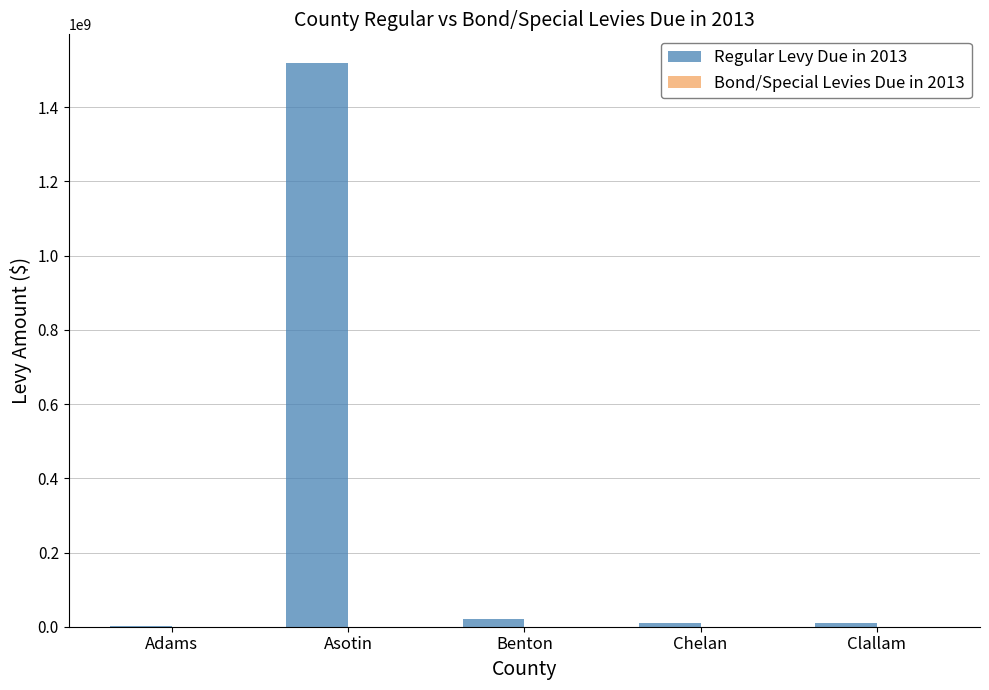

Is it true that Regular Levy Due in 2013 equals 11137201 at Chelan?

True